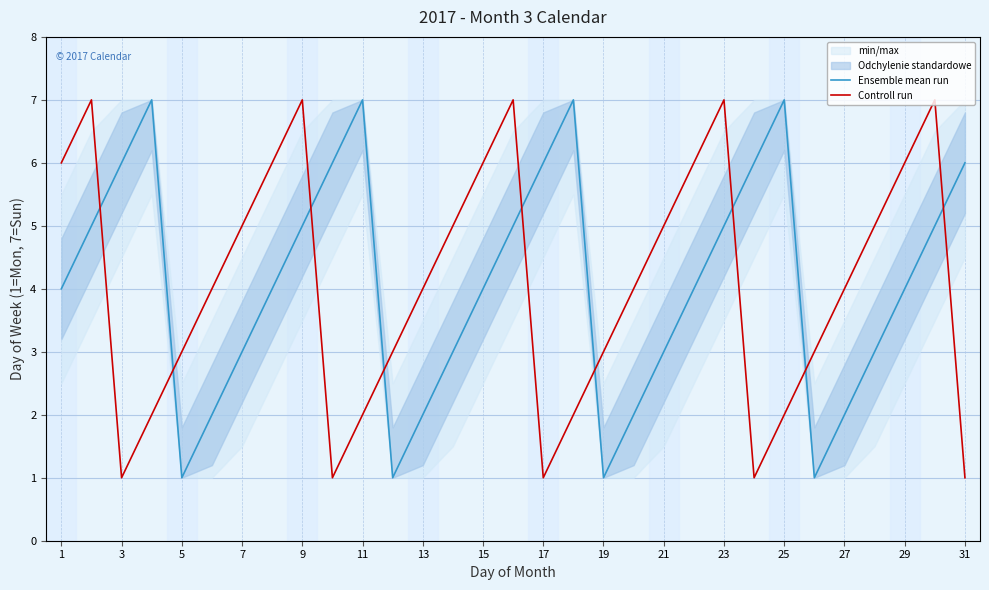

Read the Ensemble mean run value at 11.

7